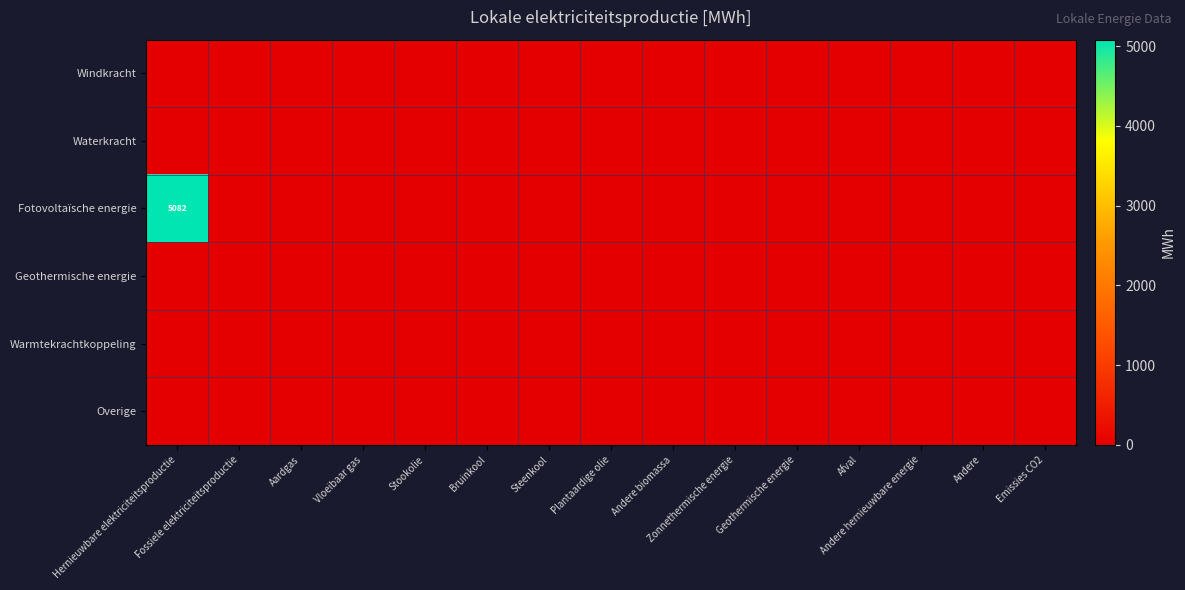

List the series in order of their peak value, highest first.

Fotovoltaïsche energie, Windkracht, Waterkracht, Geothermische energie, Warmtekrachtkoppeling, Overige